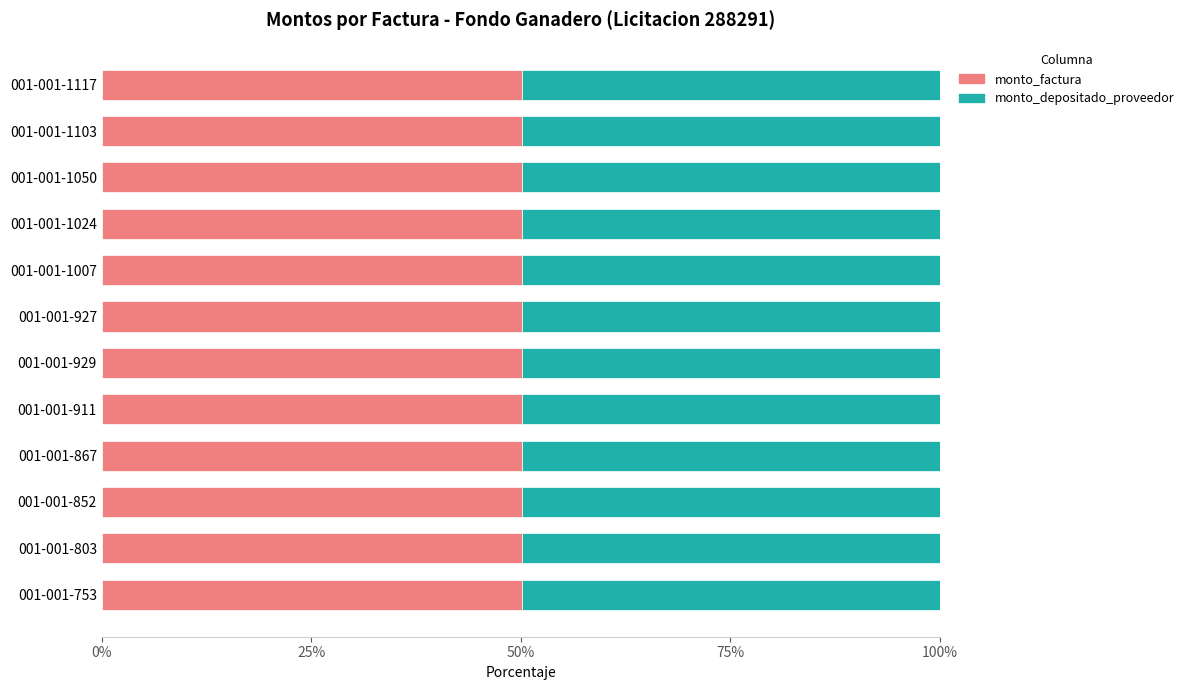

What are all the series names shown in the legend?

monto_factura, monto_depositado_proveedor